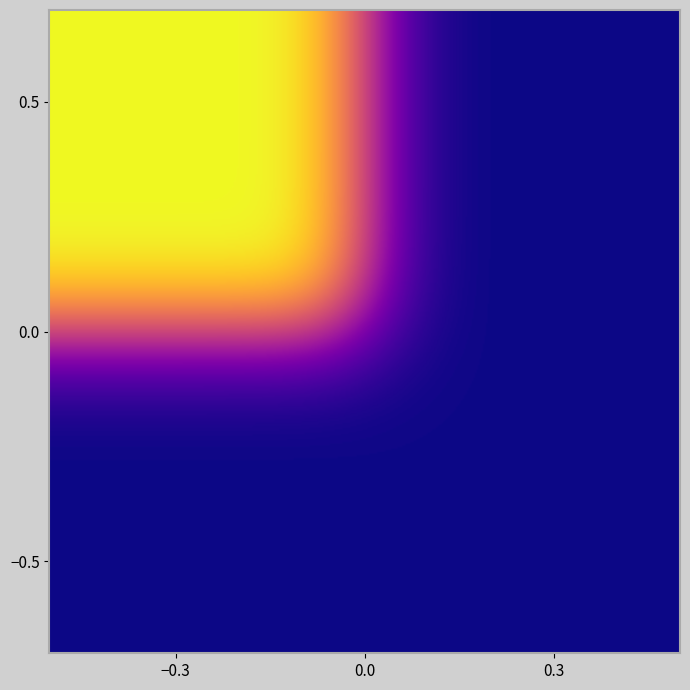

True or false: bf67e6a04e8d1b4634467bcb54cb67267177a3e has a value of 598 at io_index.

False